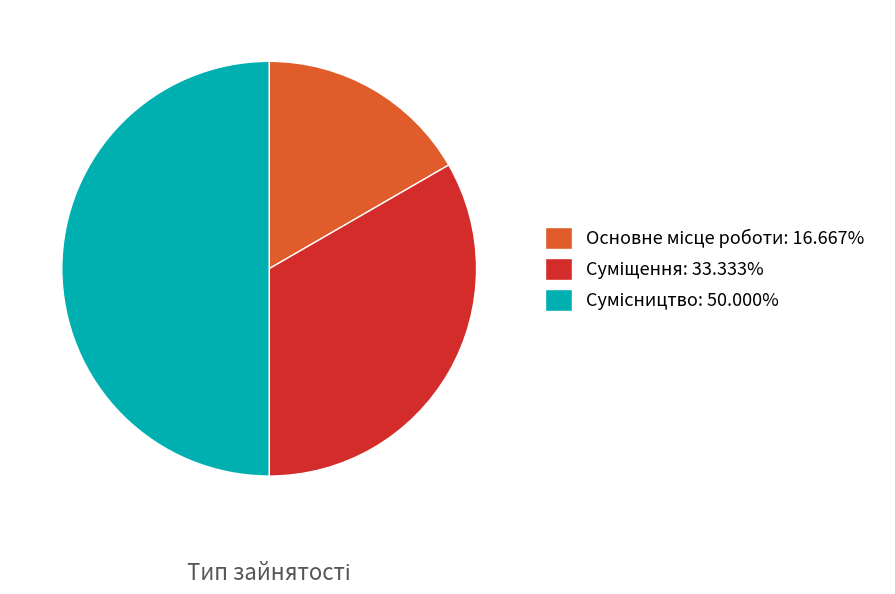

Count the number of slices in the pie.

3